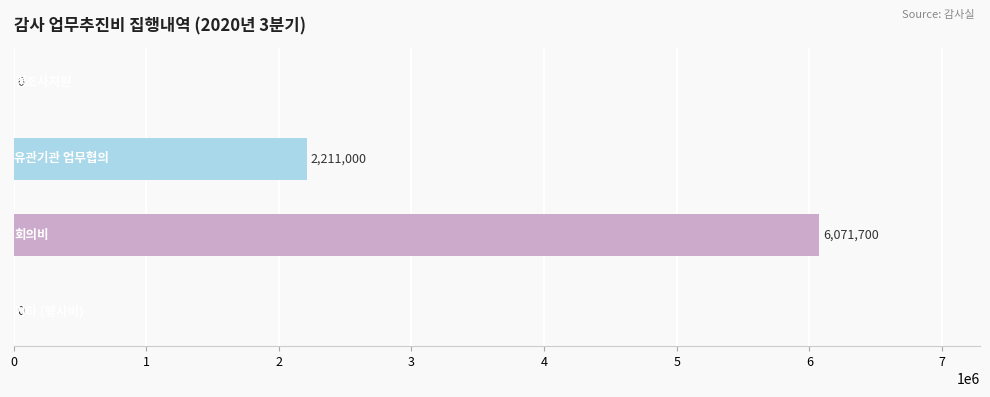

How many values are between 0 and 6071700?

4